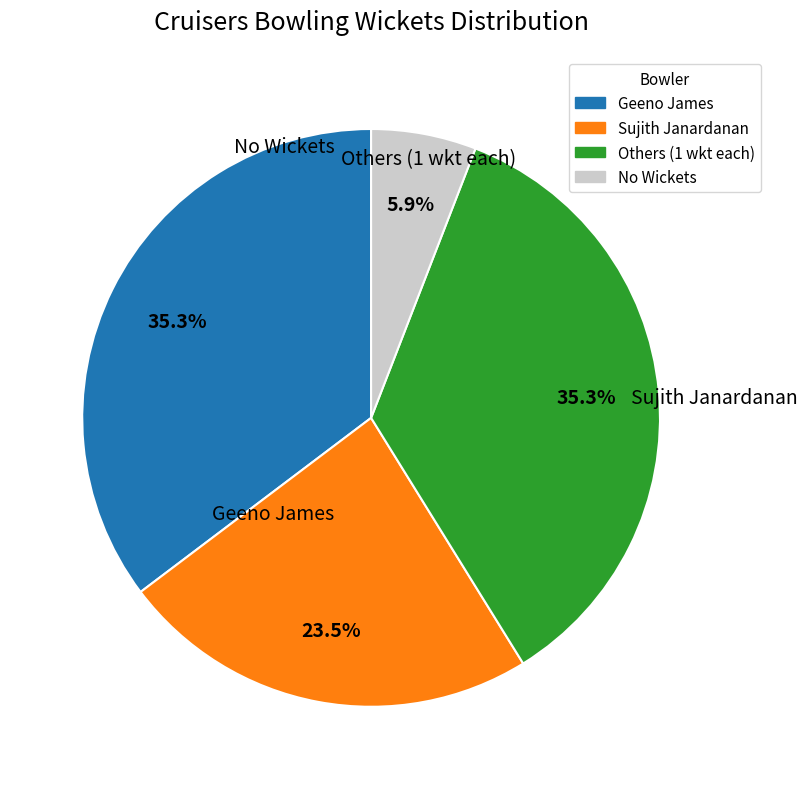

Is there a majority slice in this chart?

No